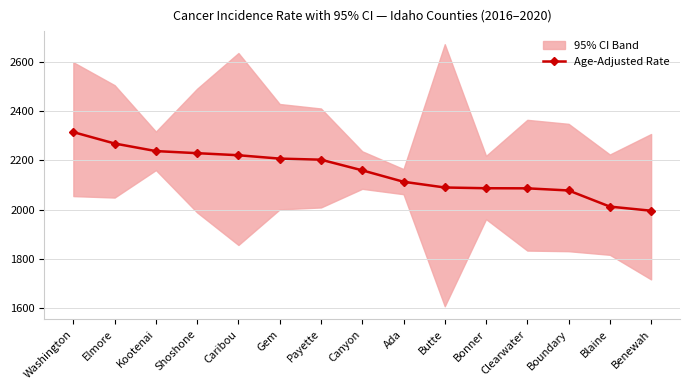

How many lines are shown in the chart?

1